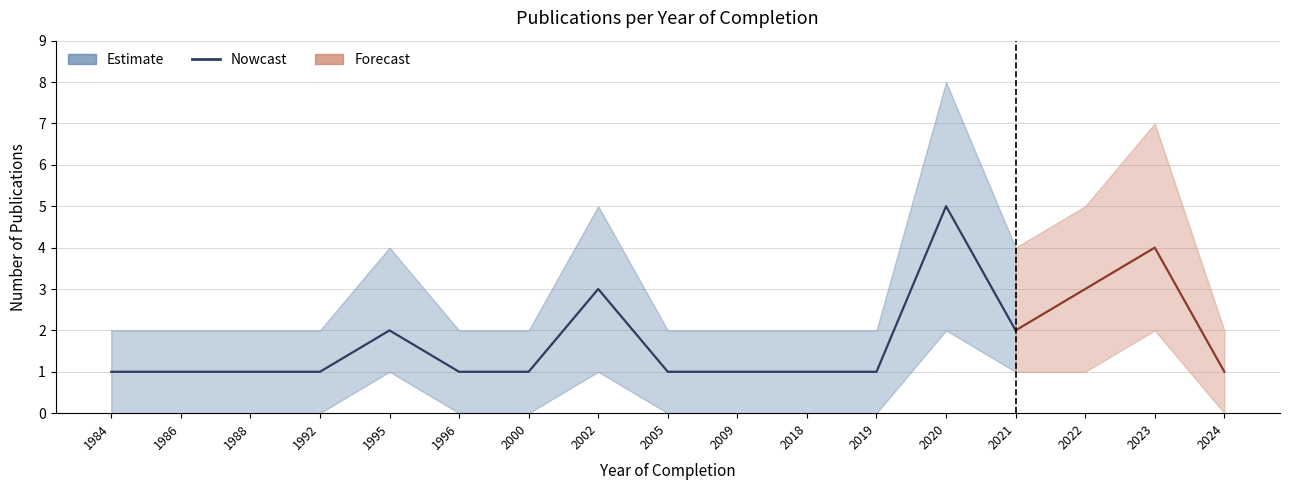

Between 2009 and 1988, which is larger?

2009